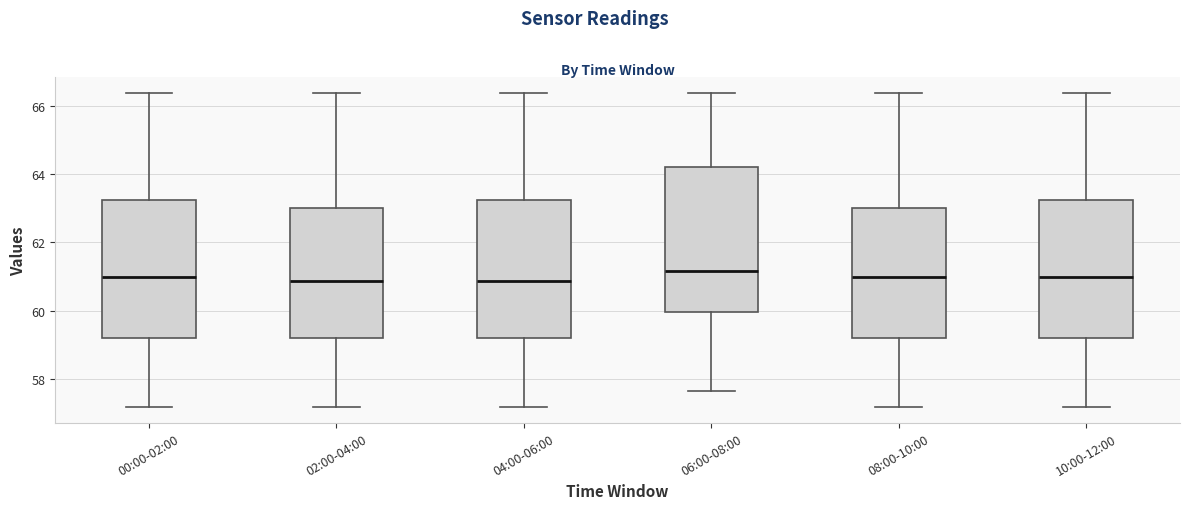

Reading left to right, transcribe this box plot: for each box, give where its median line is, the range the box spans, and where its two whiskers end, as read against the y-axis. The values are not printed on the chart, so give them approximately, as read against the axis.

00:00-02:00: median 61.0, box 59.2 to 63.2, whiskers 57.2 to 66.4
02:00-04:00: median 60.8, box 59.2 to 63.0, whiskers 57.2 to 66.4
04:00-06:00: median 60.8, box 59.2 to 63.2, whiskers 57.2 to 66.4
06:00-08:00: median 61.2, box 60.0 to 64.2, whiskers 57.6 to 66.4
08:00-10:00: median 61.0, box 59.2 to 63.0, whiskers 57.2 to 66.4
10:00-12:00: median 61.0, box 59.2 to 63.2, whiskers 57.2 to 66.4